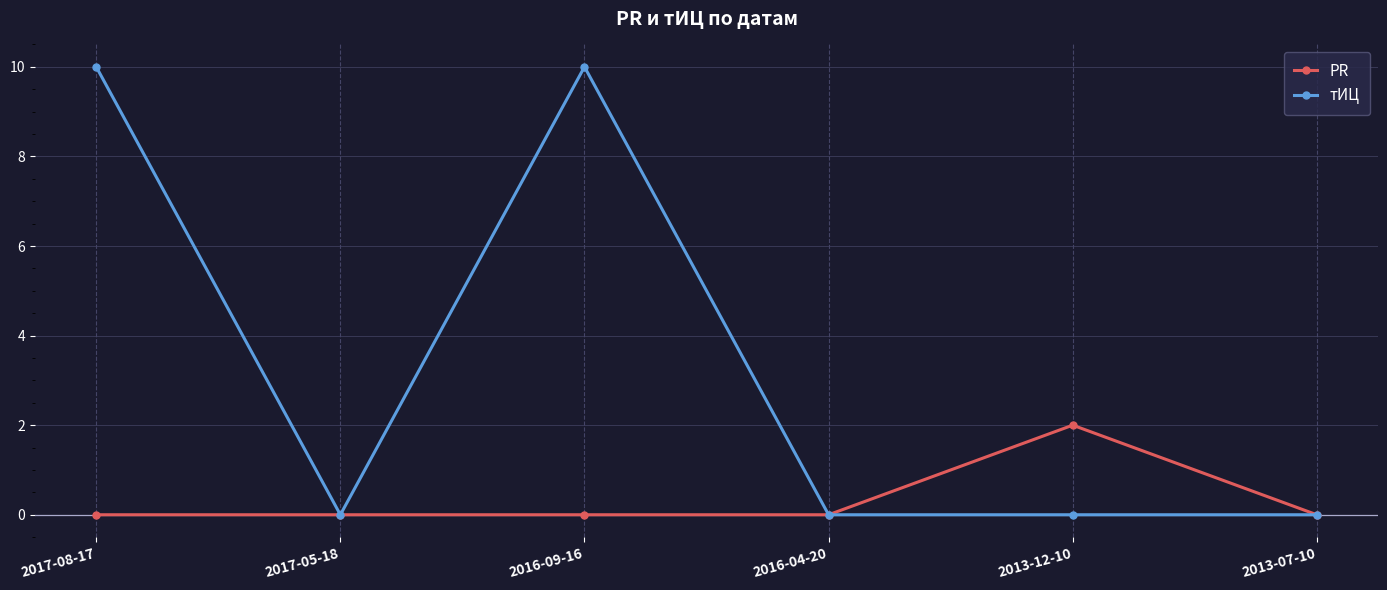

What is the label of the 2nd point from the right?

2013-12-10